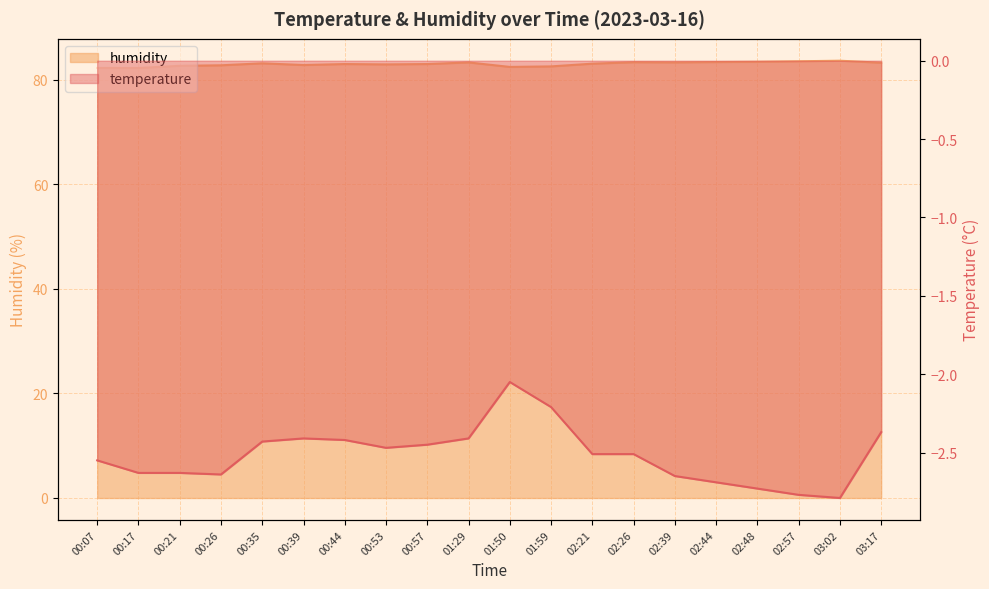

How many data points in humidity are above 83?

12